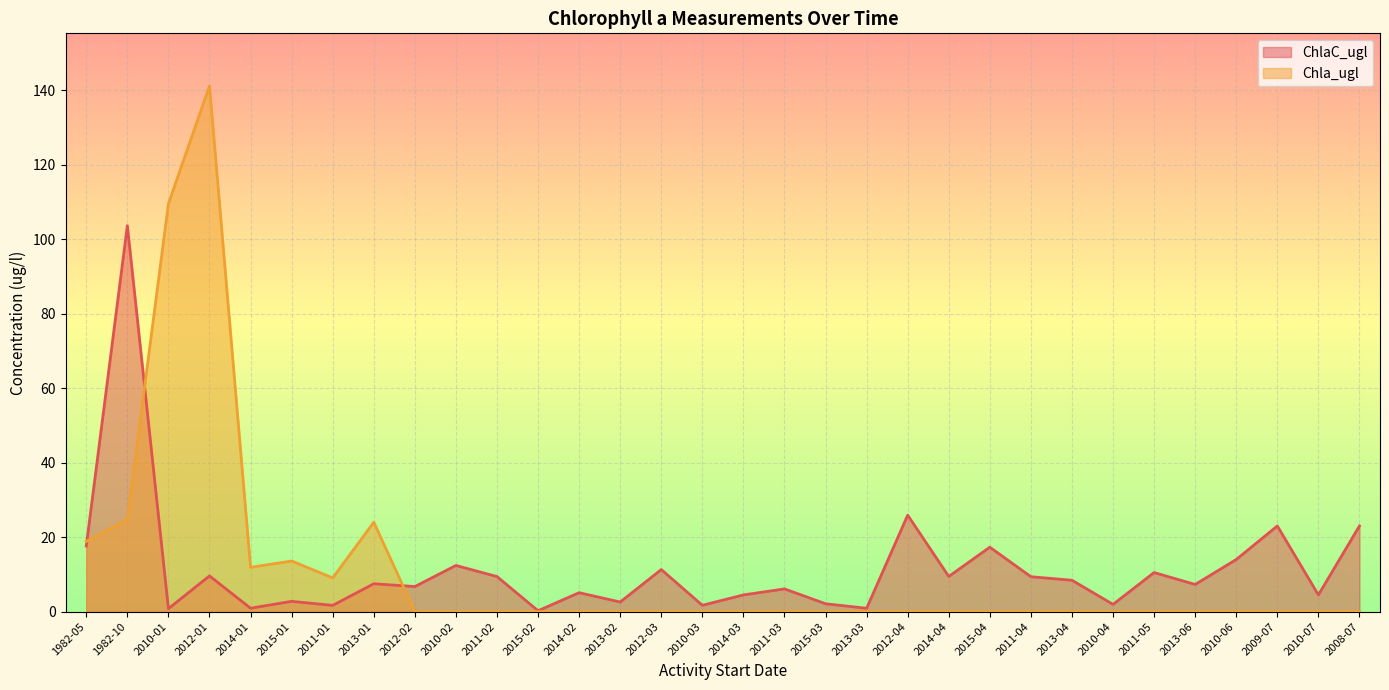

How many lines are shown in the chart?

2